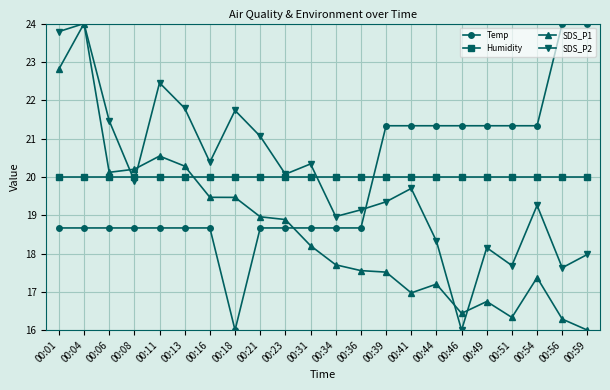

At which label does SDS_P2 first exceed 19?

00:01